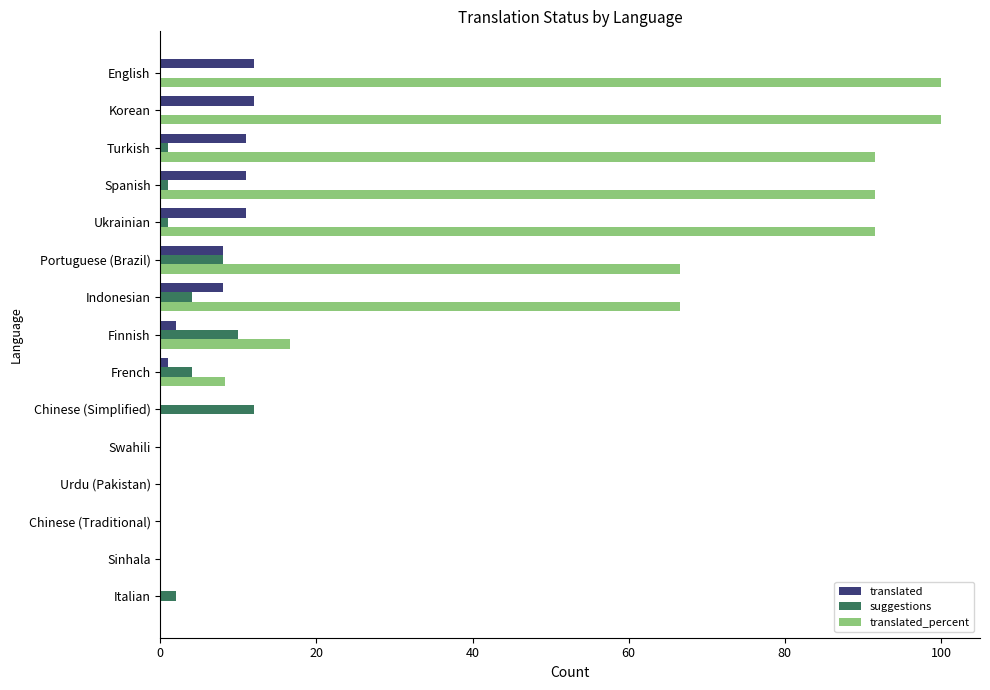

What is the sum of all translated_percent values?

632.9